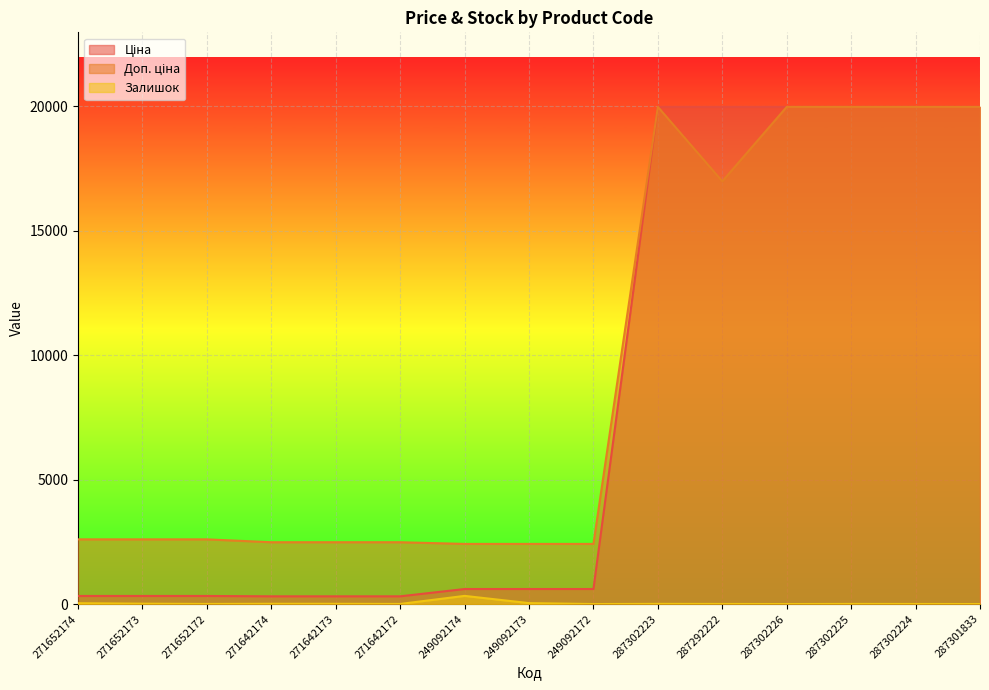

Reading right to left, extract all data points from this chart.

Ціна: 287301833=19964.2	287302224=19964.2	287302225=19964.2	287302226=19964.2	287292222=19964.2	287302223=19964.2	249092172=603.7	249092173=603.7	249092174=603.7	271642172=310.3	271642173=310.3	271642174=310.3	271652172=324.8	271652173=324.8	271652174=324.8
Доп. ціна: 287301833=19964.2	287302224=19964.2	287302225=19964.2	287302226=19964.2	287292222=16976.3	287302223=19964.2	249092172=2414.8	249092173=2414.8	249092174=2414.8	271642172=2482.4	271642173=2482.4	271642174=2482.4	271652172=2598.3	271652173=2598.3	271652174=2598.3
Залишок: 287301833=0.0	287302224=3.0	287302225=5.0	287302226=0.0	287292222=4.0	287302223=7.0	249092172=0.0	249092173=38.0	249092174=328.0	271642172=4.0	271642173=10.0	271642174=11.0	271652172=4.0	271652173=15.0	271652174=34.0